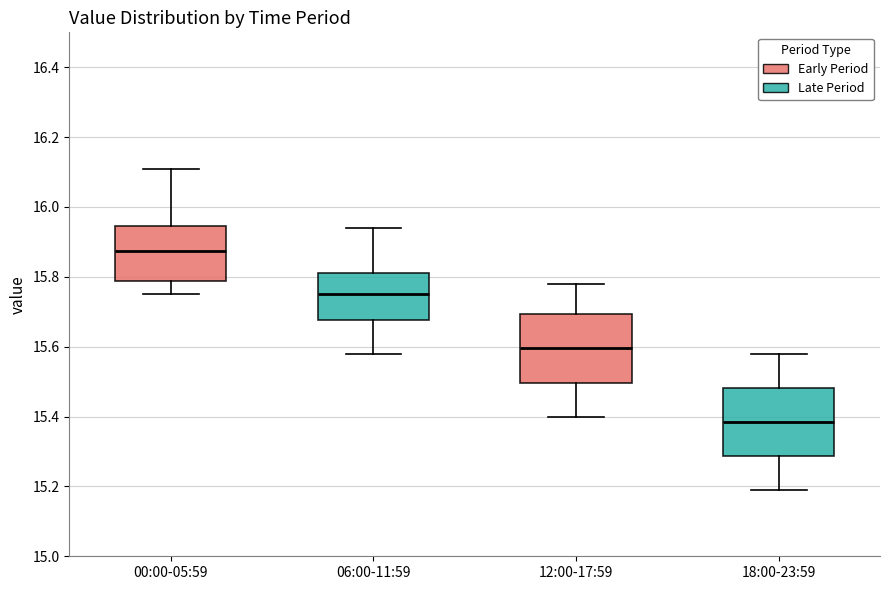

Reading left to right, read every box against the y-axis: the position of its median line, the range the box covers, and the ends of its whiskers. The values are not printed on the chart, so give them approximately, as read against the axis.

00:00-05:59: median 15.88, box 15.78 to 15.94, whiskers 15.76 to 16.12
06:00-11:59: median 15.76, box 15.68 to 15.82, whiskers 15.58 to 15.94
12:00-17:59: median 15.60, box 15.50 to 15.70, whiskers 15.40 to 15.78
18:00-23:59: median 15.38, box 15.28 to 15.48, whiskers 15.20 to 15.58